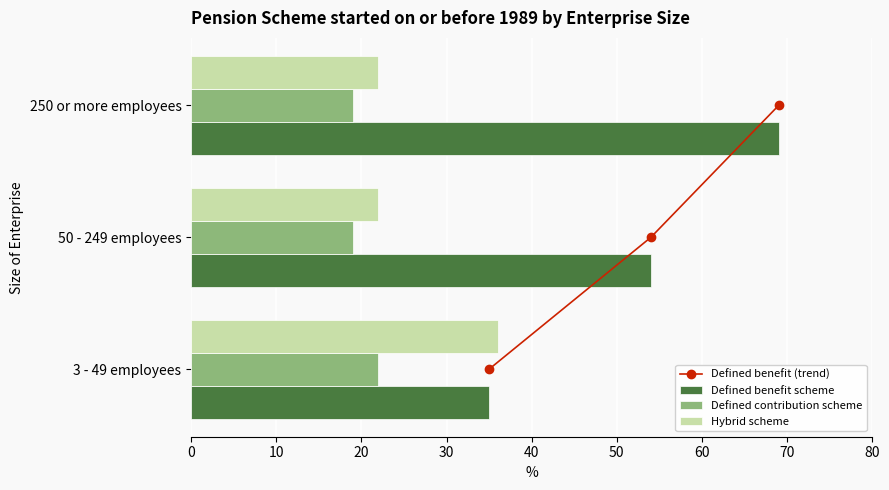

What is the difference between the maximum and minimum values in the Hybrid scheme series?

14